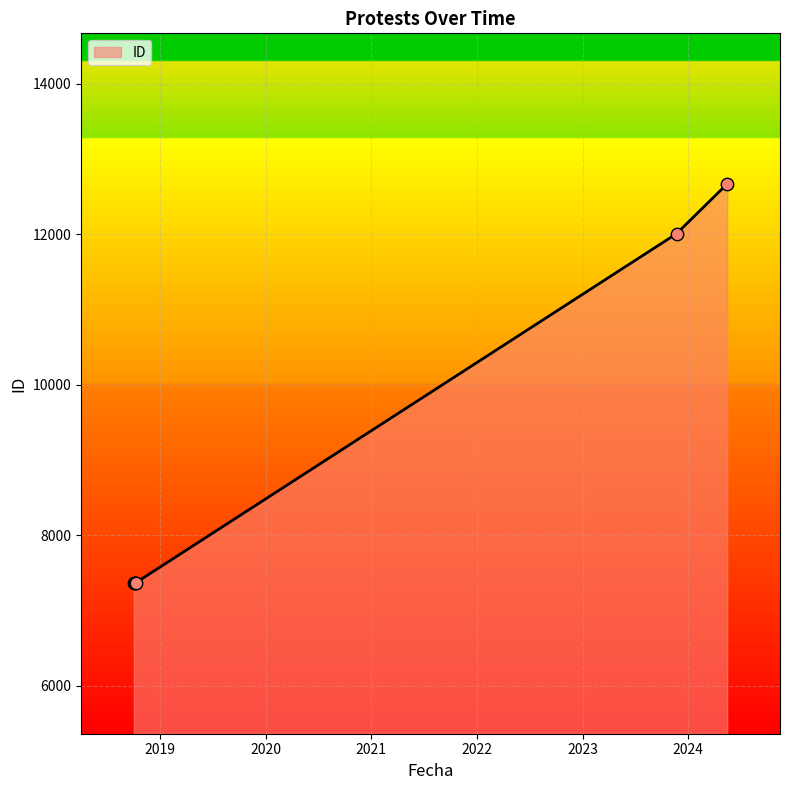

What is the difference between the second highest and minimum values?

4644